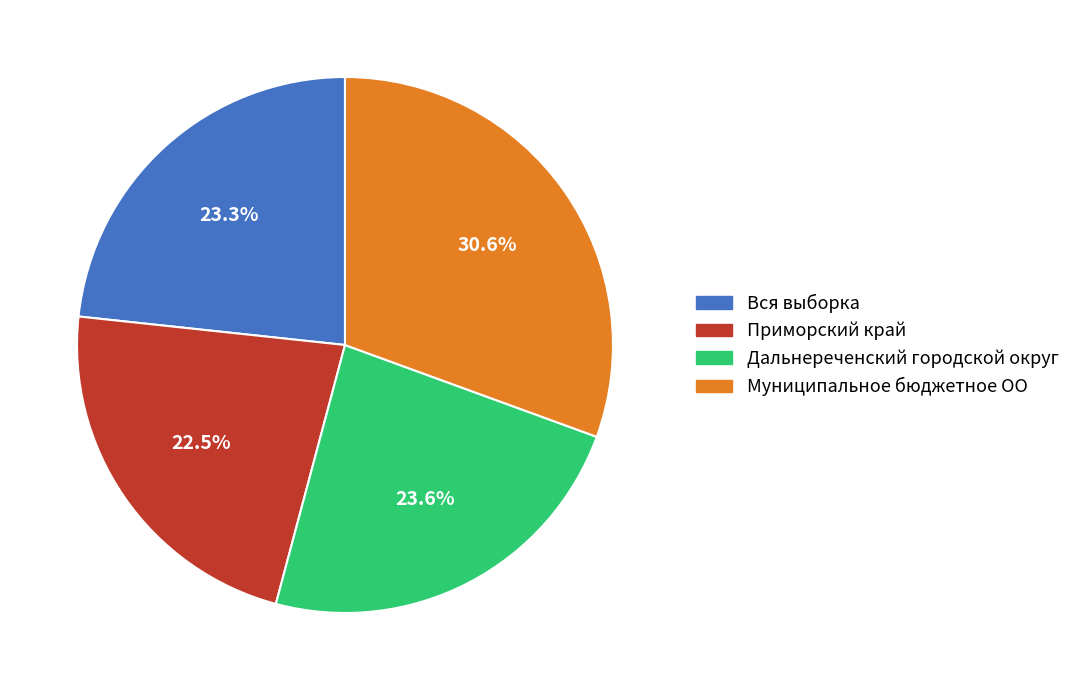

Which category has the smallest portion of the pie?

Приморский край